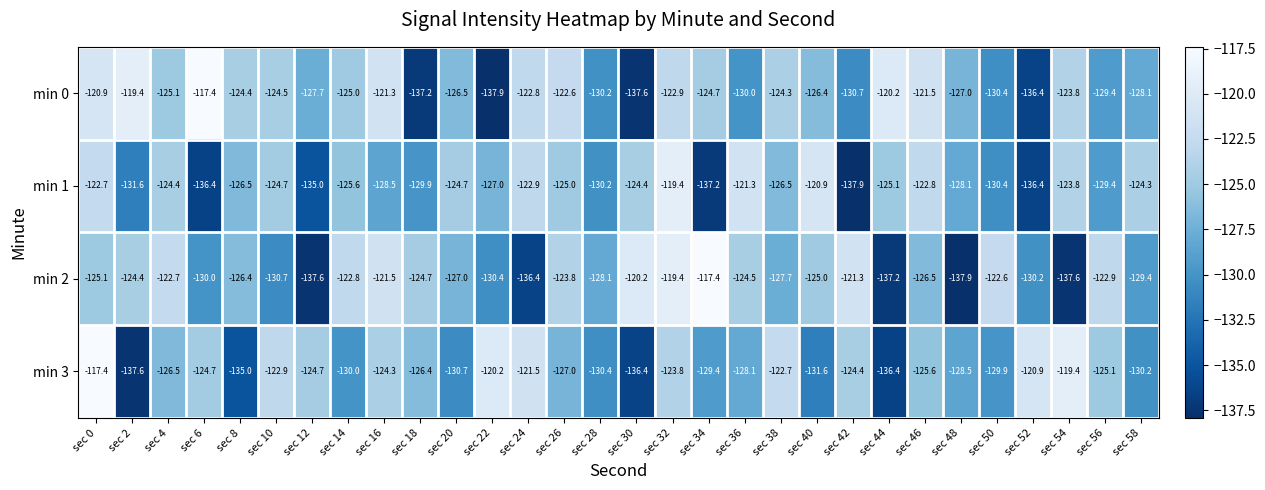

Which series has the largest total across all categories?

min 0